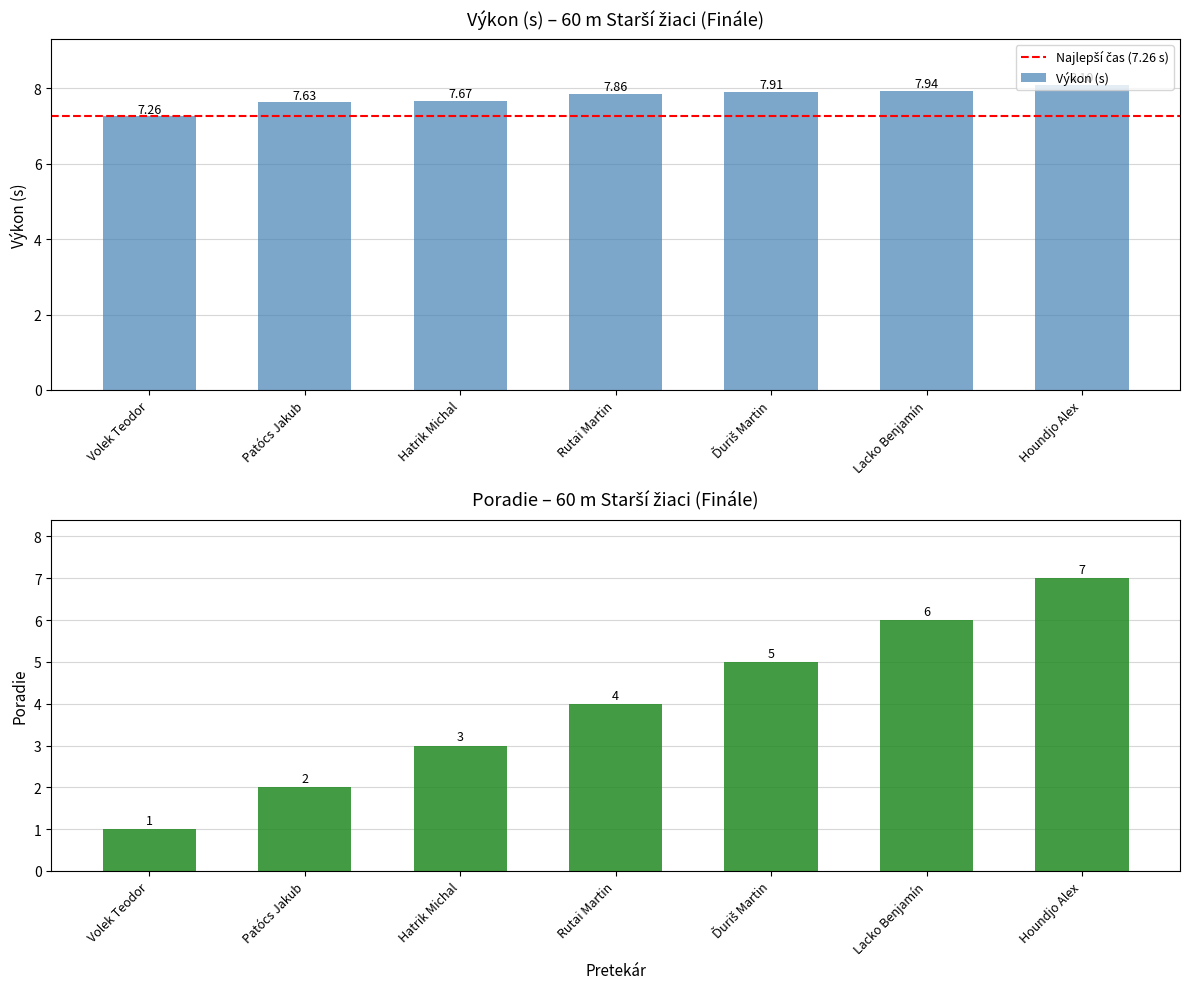

Reading left to right, extract all data points from this chart.

Výkon (s): Volek Teodor=7.3	Patócs Jakub=7.6	Hatrik Michal=7.7	Rutai Martin=7.9	Ďuriš Martin=7.9	Lacko Benjamín=7.9	Houndjo Alex=8.1
Poradie: Volek Teodor=1.0	Patócs Jakub=2.0	Hatrik Michal=3.0	Rutai Martin=4.0	Ďuriš Martin=5.0	Lacko Benjamín=6.0	Houndjo Alex=7.0